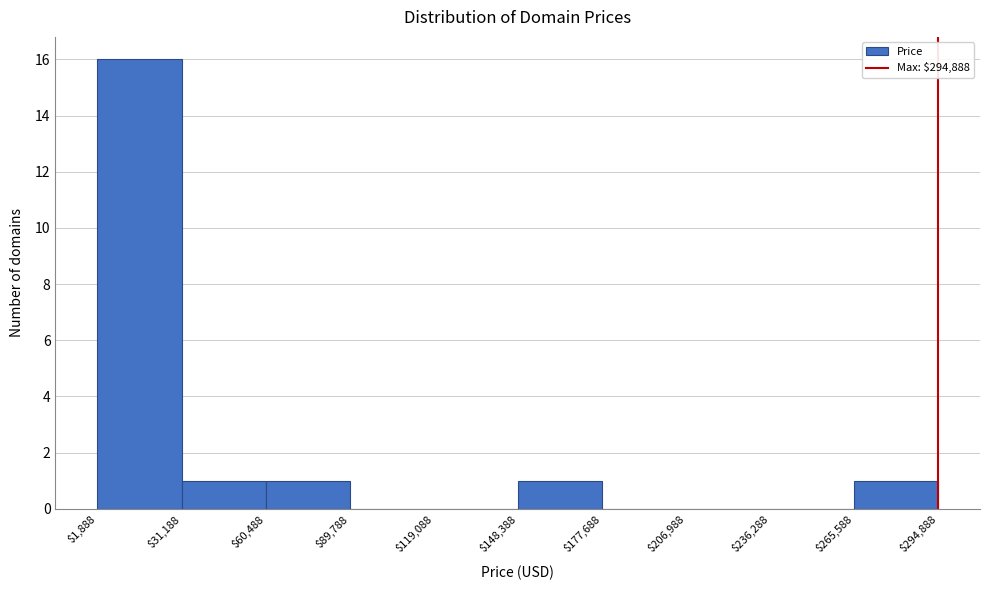

Which range on the x-axis has the tallest bar?

$1,888 to $31,188